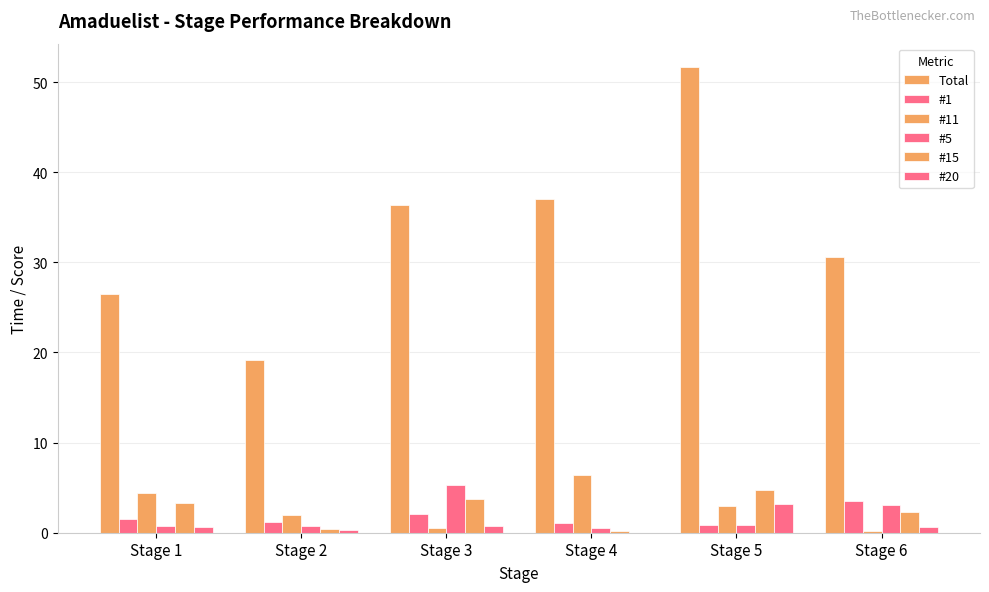

Are the bars horizontal?

No